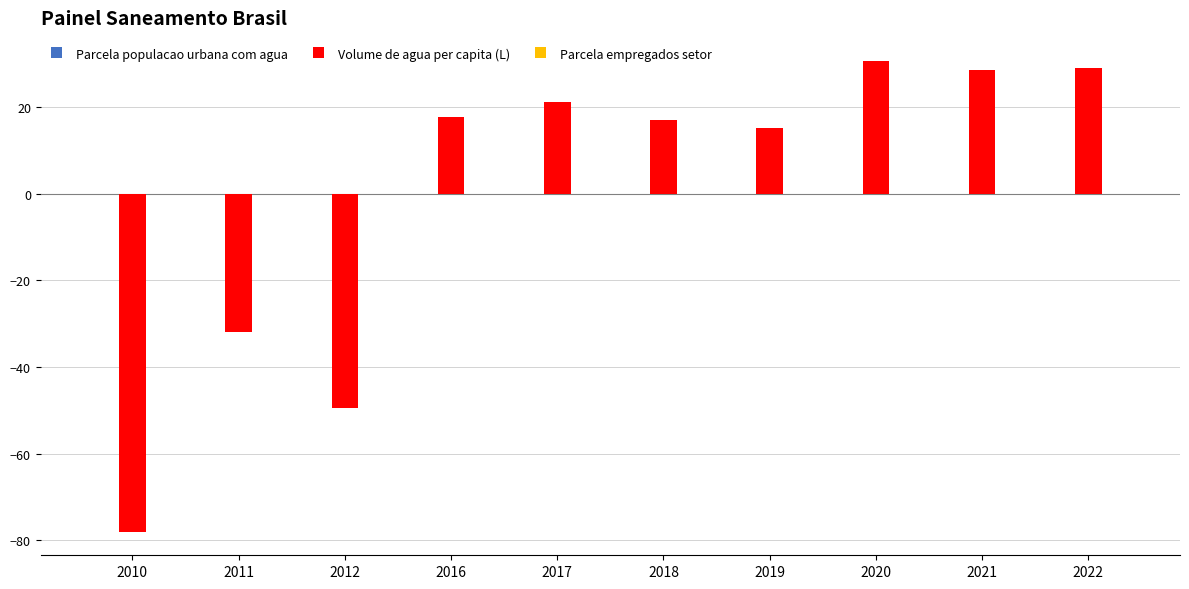

The Volume de agua per capita (L) series shows -78.2 at 2012. True or false?

False